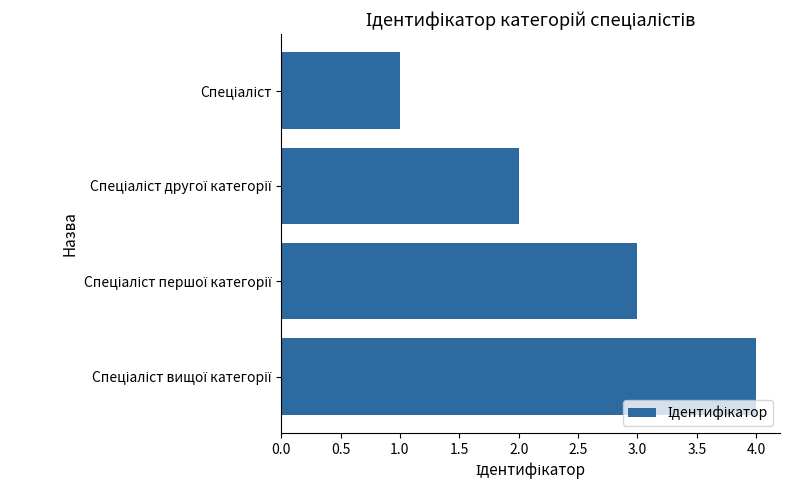

What is the greatest value displayed?

4